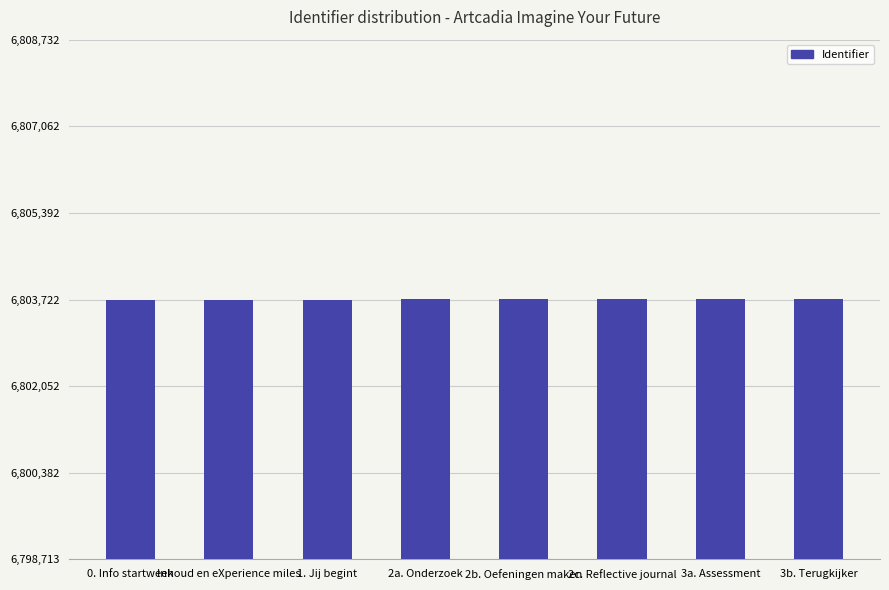

Approximately how many times larger is the value at Inhoud en eXperience miles compared to 3a. Assessment?

1.0